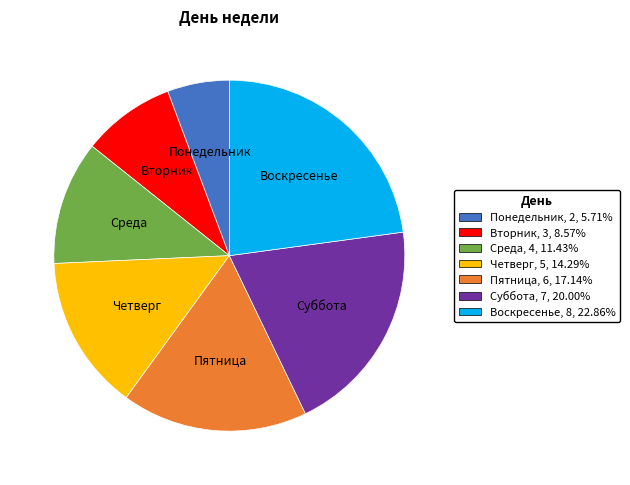

What is the smallest slice in the pie chart?

Понедельник